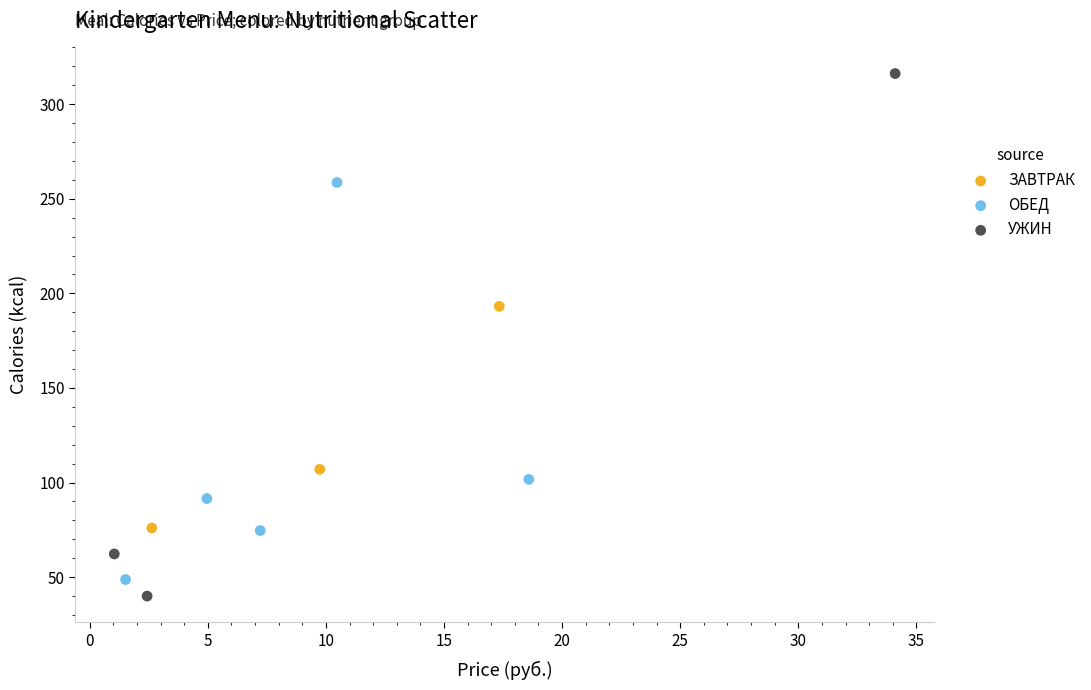

What are all the series names shown in the legend?

ЗАВТРАК, ОБЕД, УЖИН